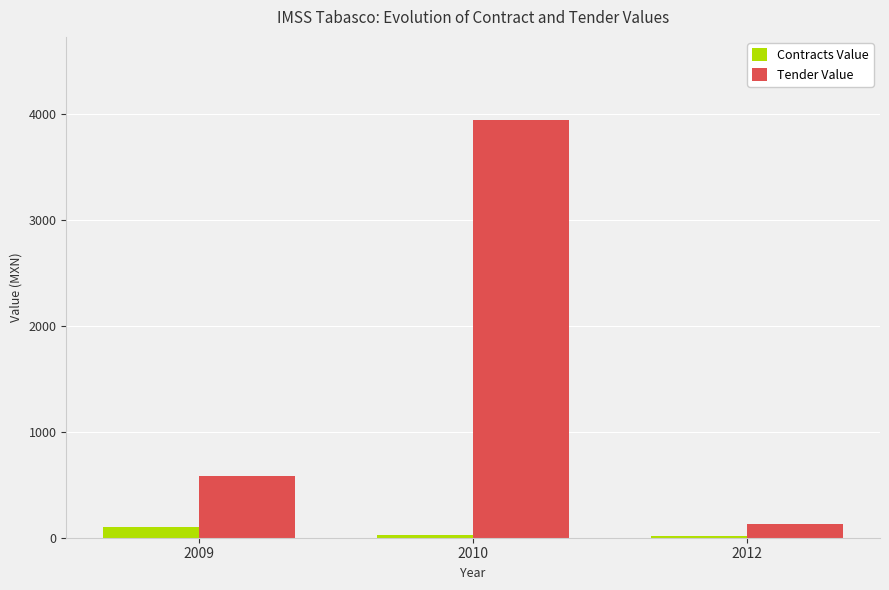

What are all the series names shown in the legend?

Contracts Value, Tender Value